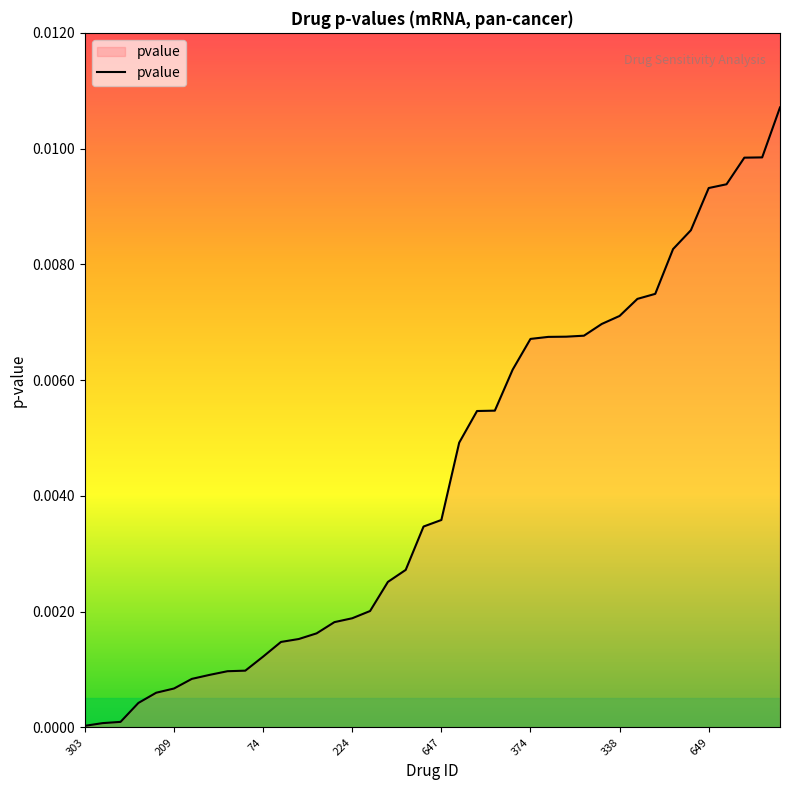

Is this an area chart (filled region under the line)?

Yes